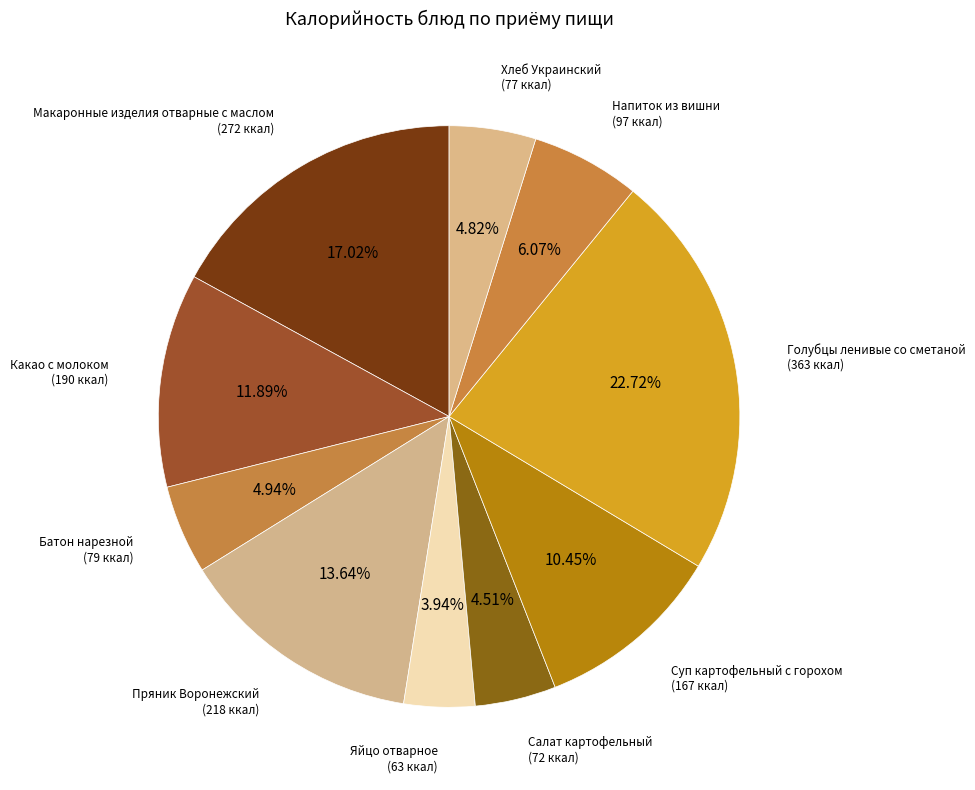

Which slice is the smallest?

Яйцо отварное